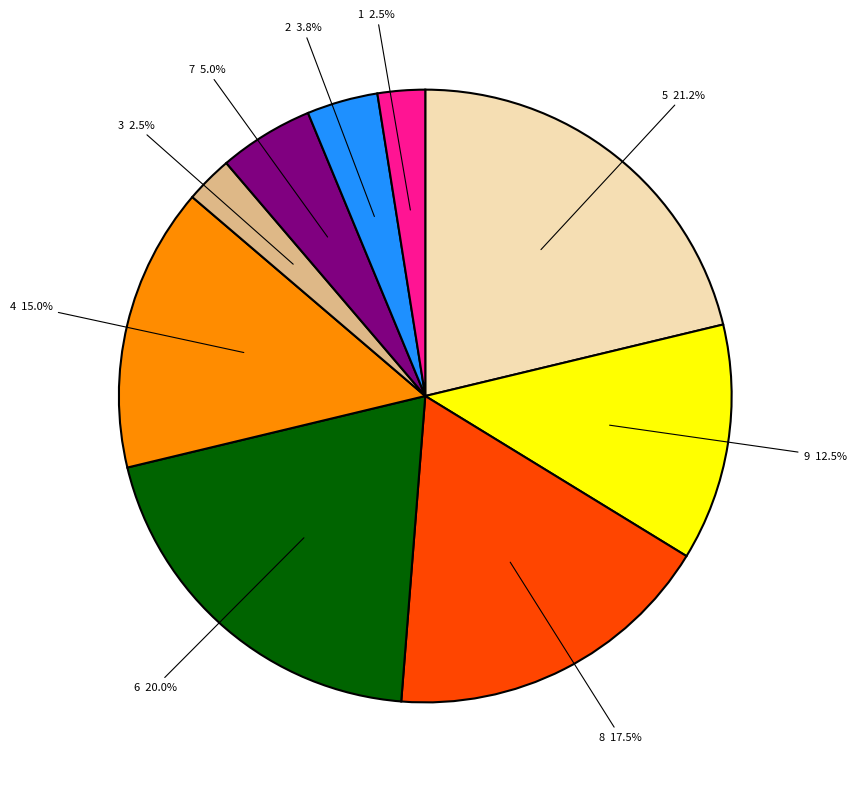

What percentage is NOT represented by 9?

87.5%